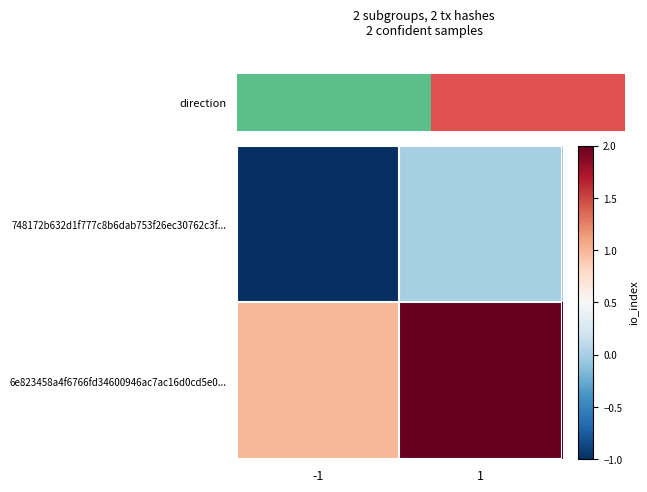

Reading left to right, extract all data points from this chart.

748172b632d1f777c8b6dab753f26ec30762c3f...: -1=-1	1=0
6e823458a4f6766fd34600946ac7ac16d0cd5e0...: -1=1	1=2